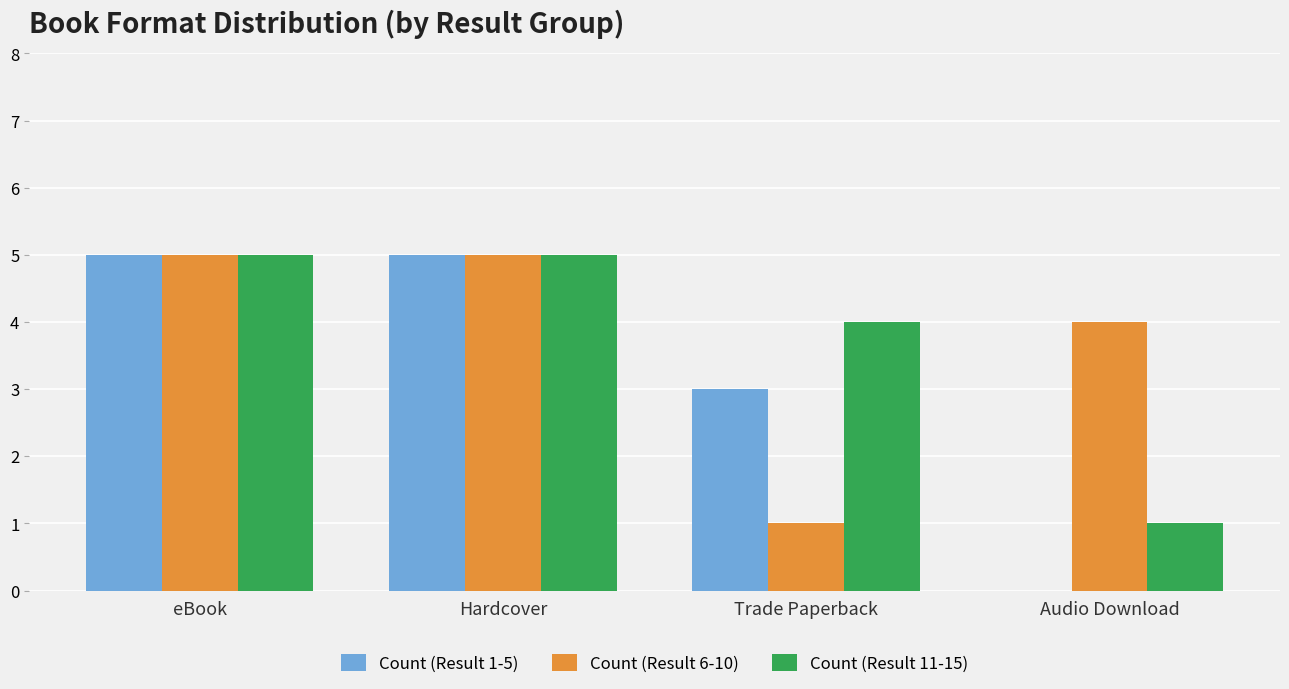

The value of Count (Result 11-15) at Hardcover is 8. True or false?

False